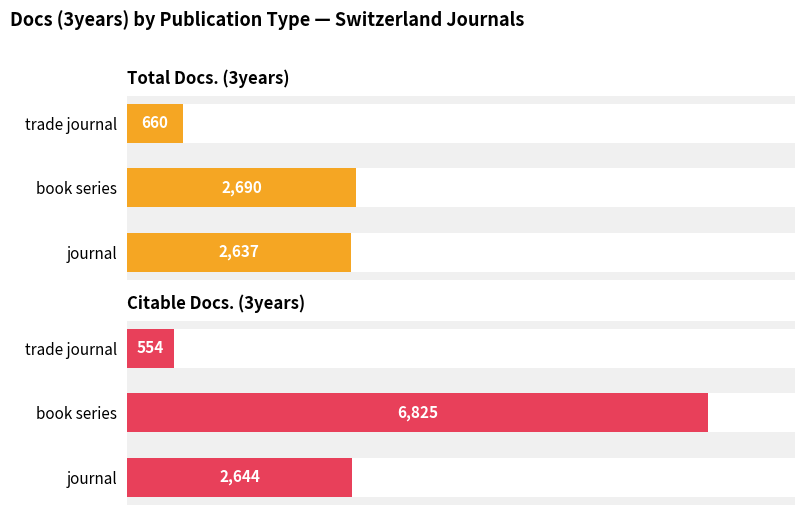

The value of Citable Docs. (3years) at trade journal is 554. True or false?

True